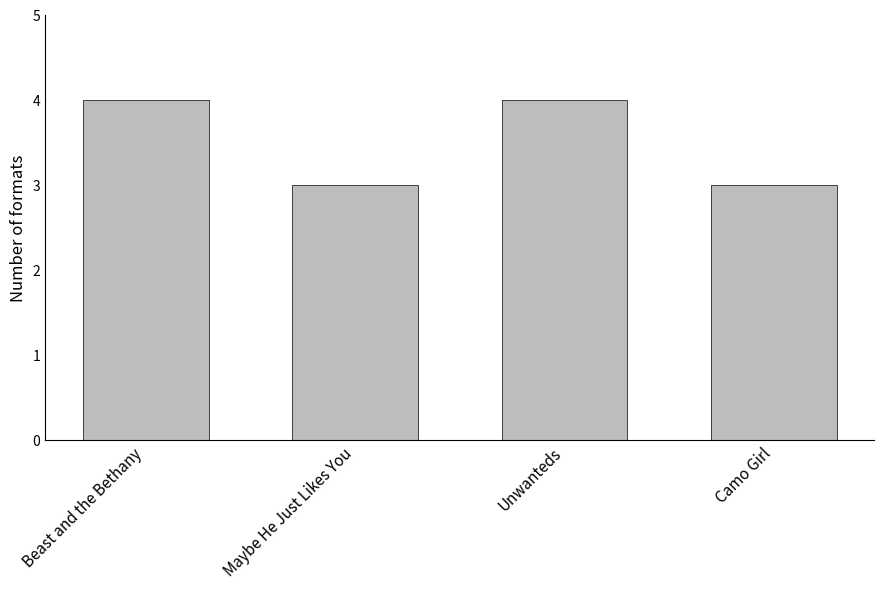

True or false: the data shows 4 at Beast and the Bethany.

True